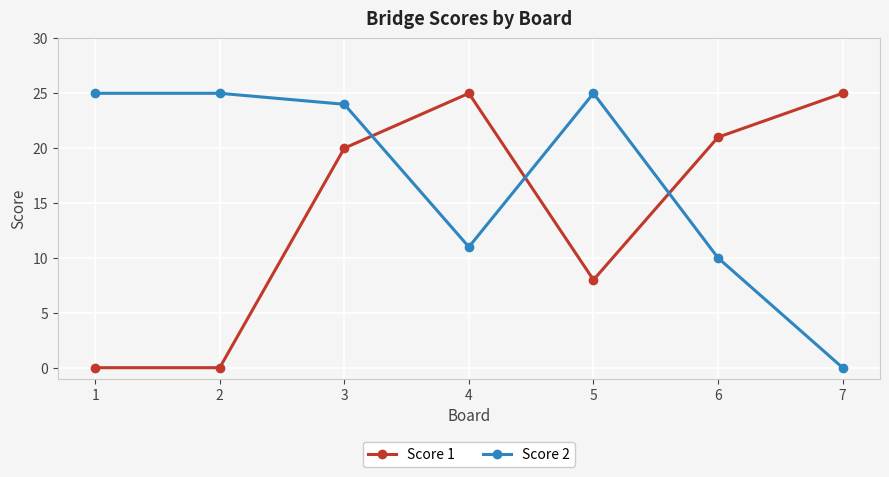

Reading left to right, list all the values displayed in this chart.

Score 1: 0	0	20	25	8	21	25
Score 2: 25	25	24	11	25	10	0